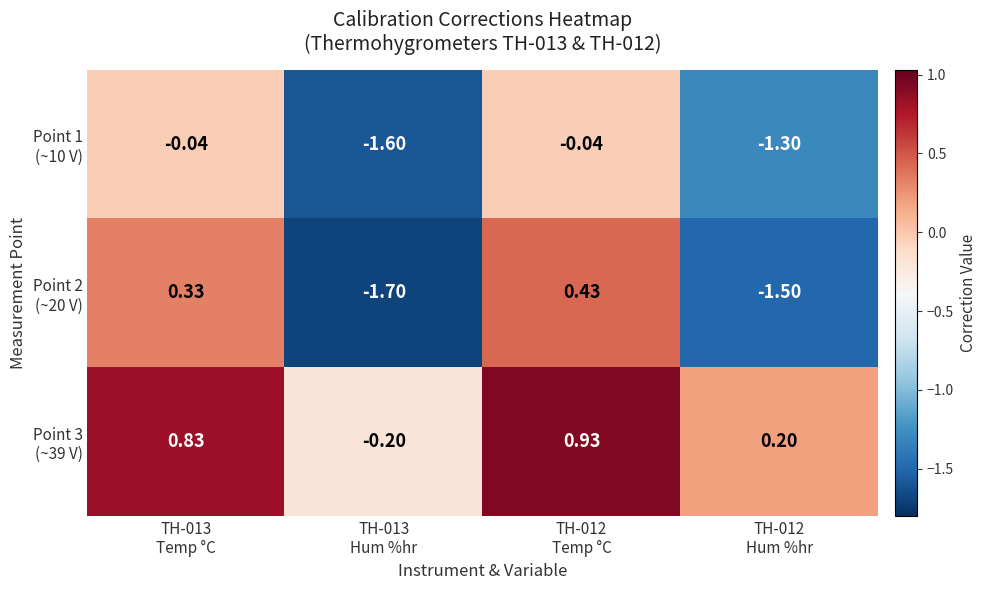

How many data points does each series have?

4